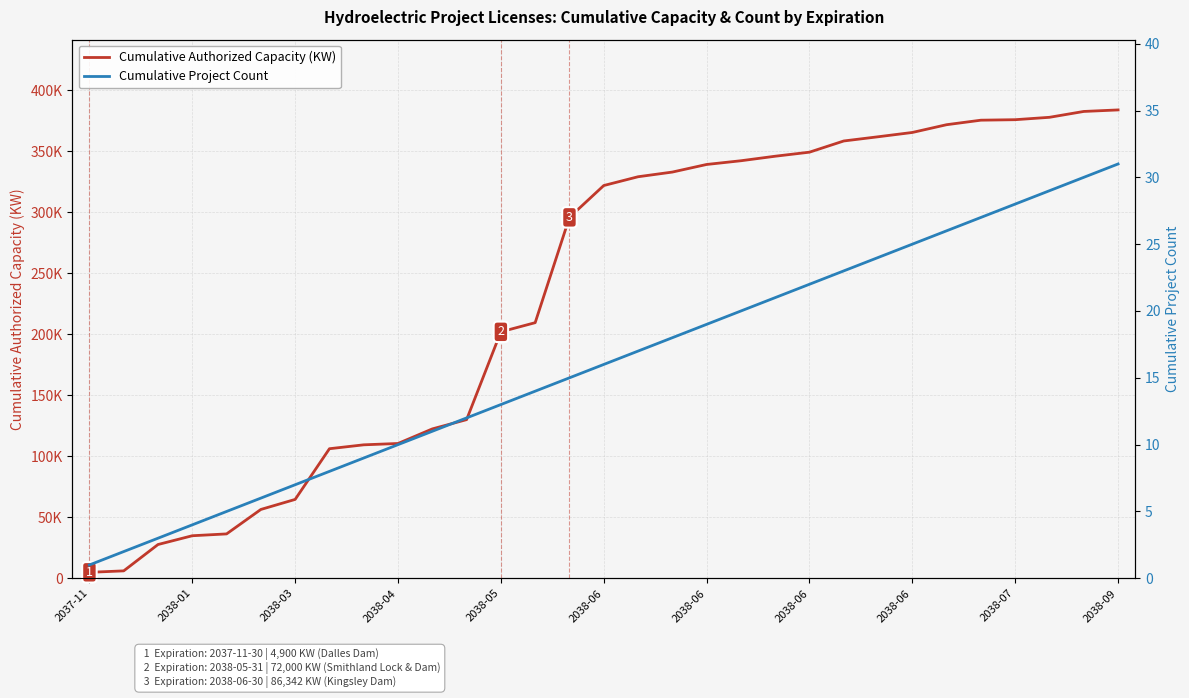

At which label is Cumulative Authorized Capacity (KW) closest to 194465?

2038-05